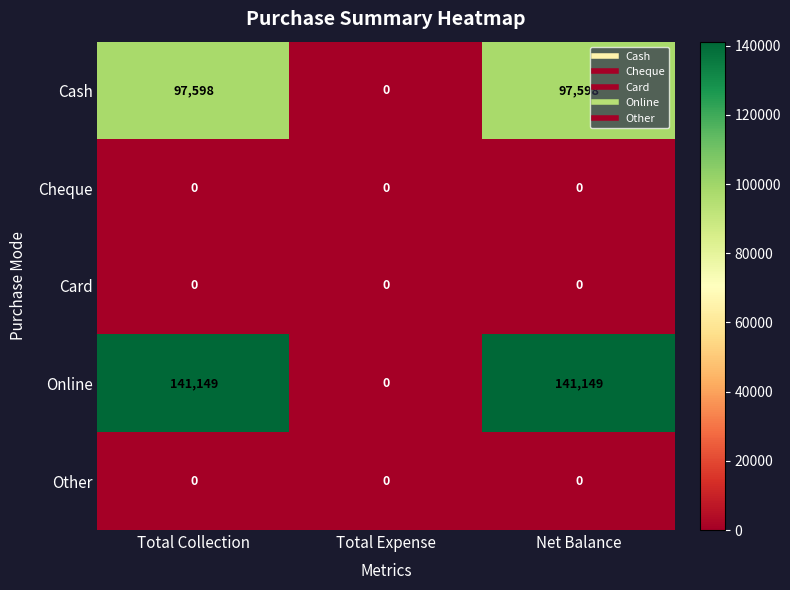

Reading left to right, transcribe all the data shown in this chart.

Cash: Total Collection=97598	Total Expense=0	Net Balance=97598
Cheque: Total Collection=0	Total Expense=0	Net Balance=0
Card: Total Collection=0	Total Expense=0	Net Balance=0
Online: Total Collection=141149	Total Expense=0	Net Balance=141149
Other: Total Collection=0	Total Expense=0	Net Balance=0